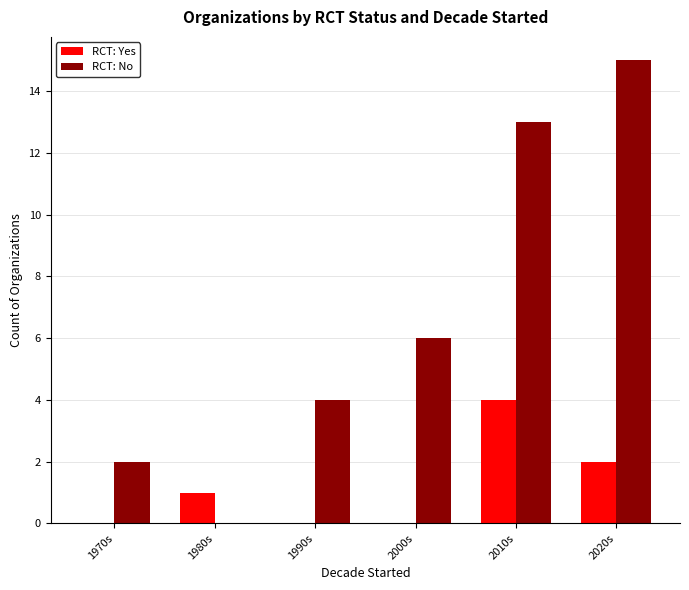

Reading left to right, transcribe all the data shown in this chart.

RCT: Yes: 0	1	0	0	4	2
RCT: No: 2	0	4	6	13	15